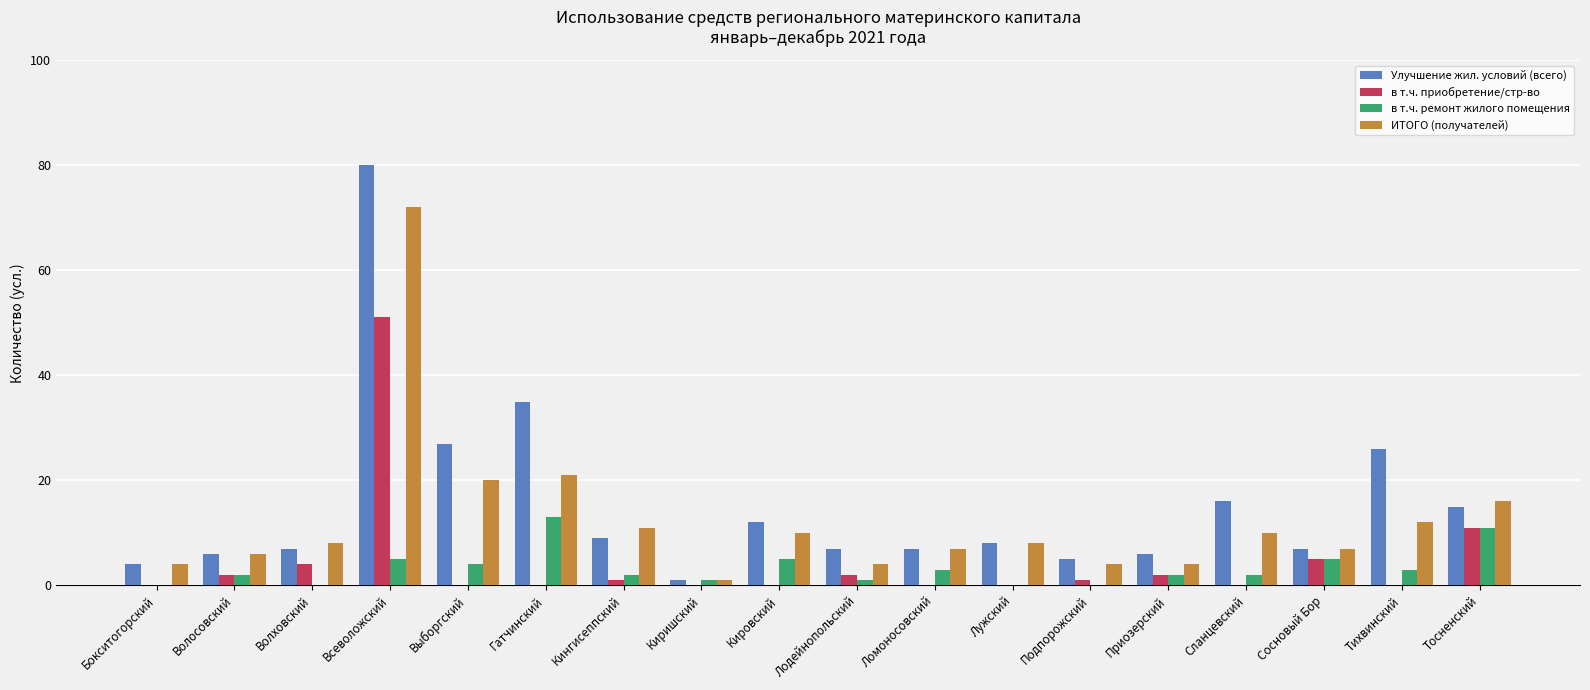

Is the value of ИТОГО (получателей) at Волховский greater than the value of Улучшение жил. условий (всего) at Киришский?

Yes